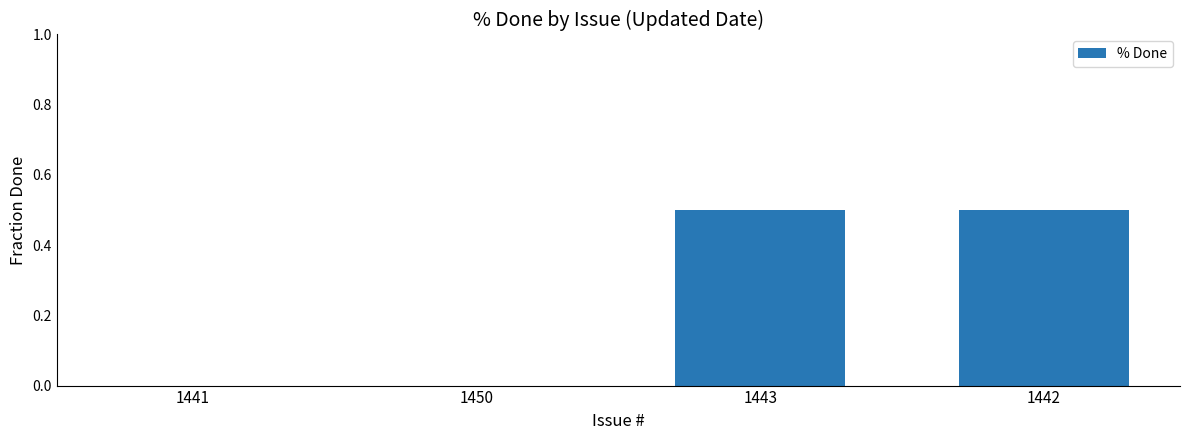

What is the sum of the values at 1442 and 1443?

1.0